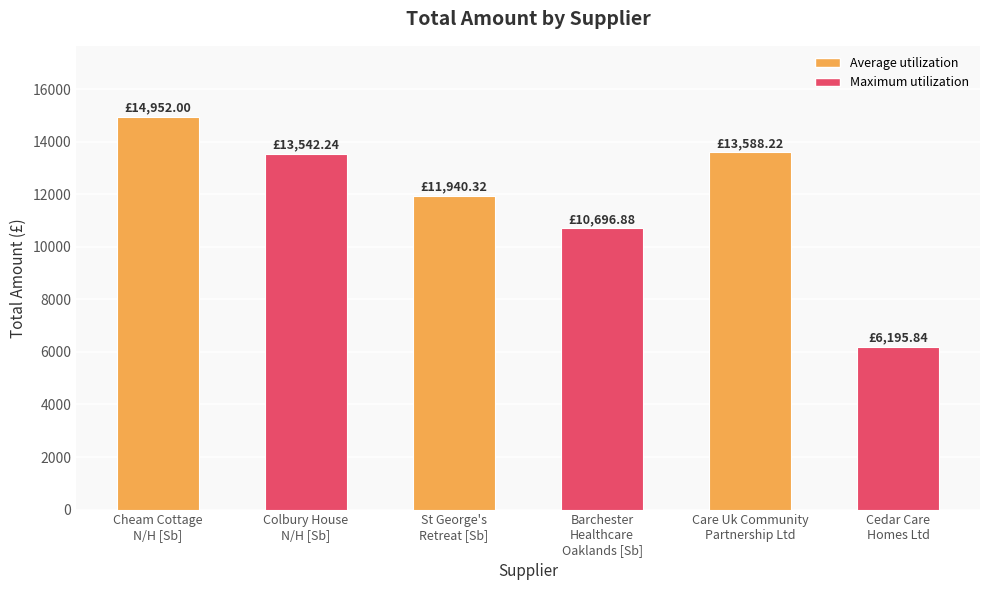

Count the number of categories in the chart.

6